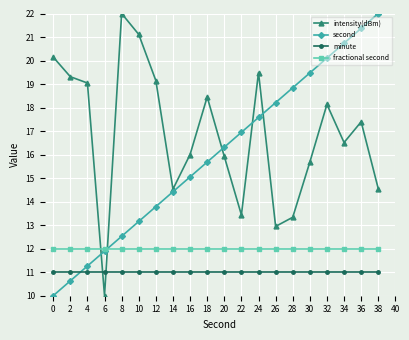

Between 10 and 38, which series saw the biggest shift?

second